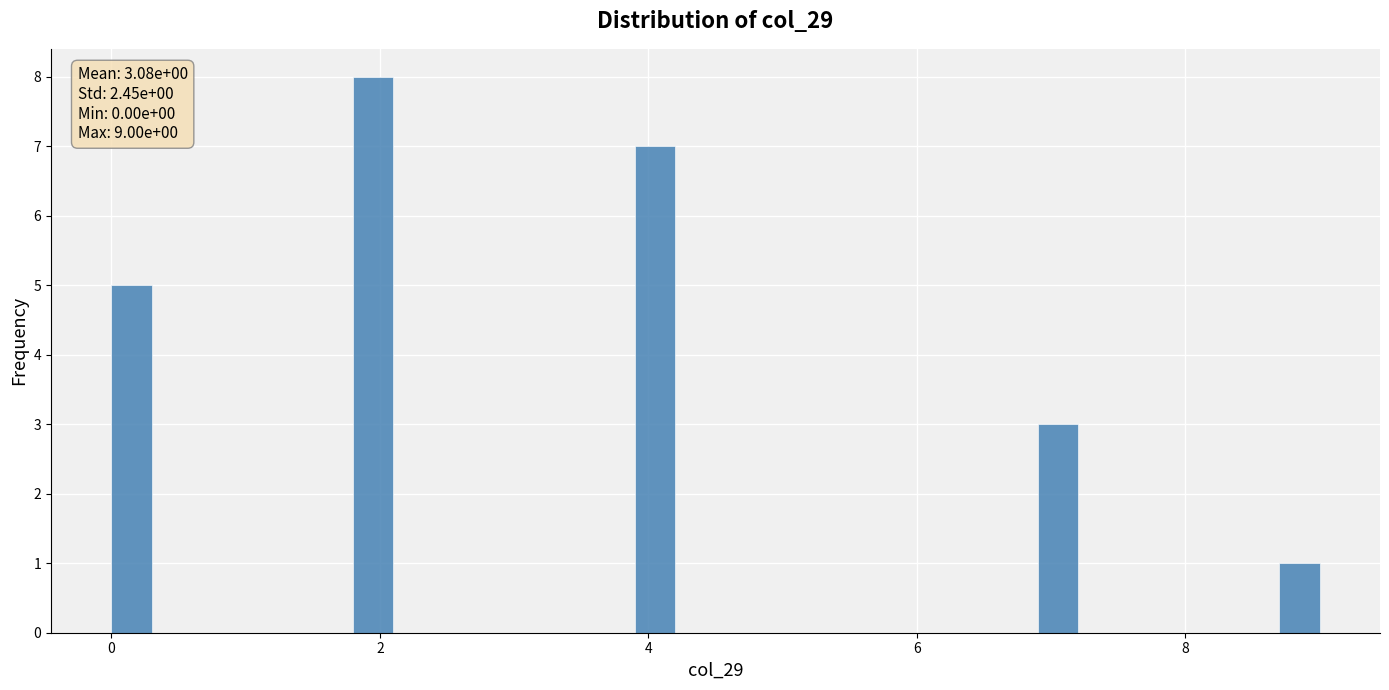

Around what value on the x-axis is the tallest bar? Give the approximate position of its centre, as read against the axis.

2.0